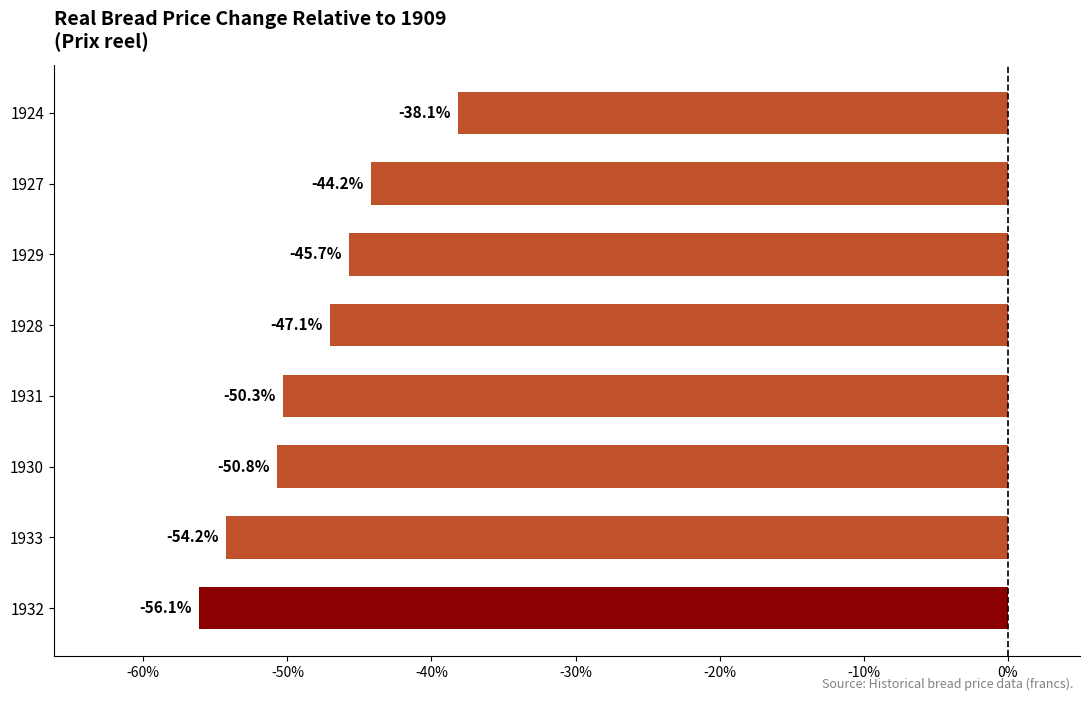

Does the chart contain any negative values?

Yes